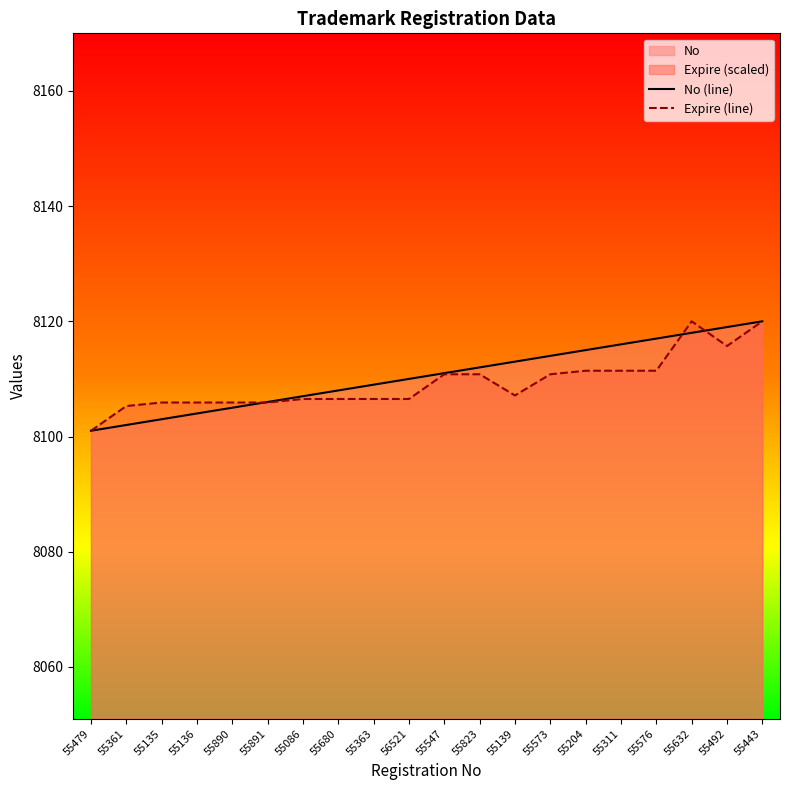

How many times do No (line) and Expire (line) cross each other?

3